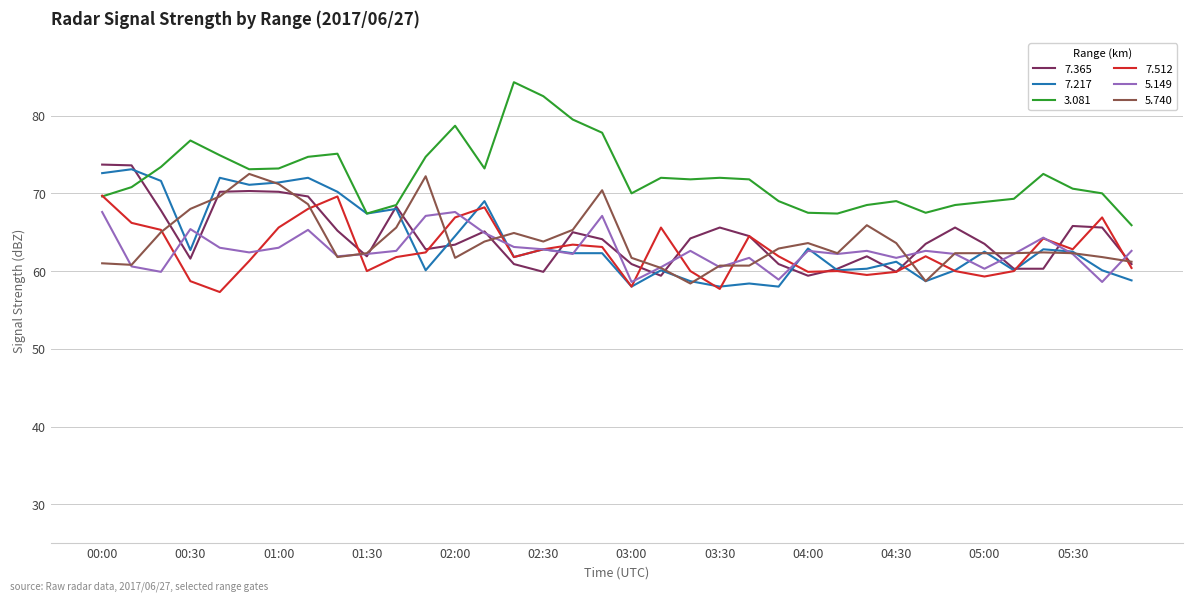

True or false: 5.149 and 3.081 cross at least once.

False